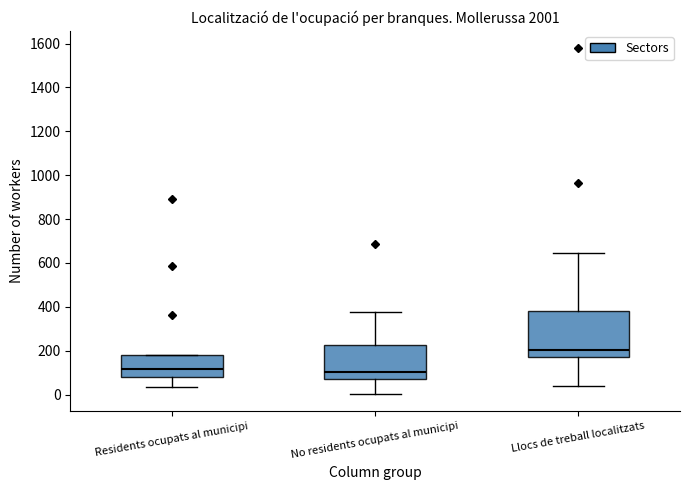

Where is the upper edge of the box for Residents ocupats al municipi on the y-axis? The values are not printed on the chart, so give them approximately, as read against the axis.

180